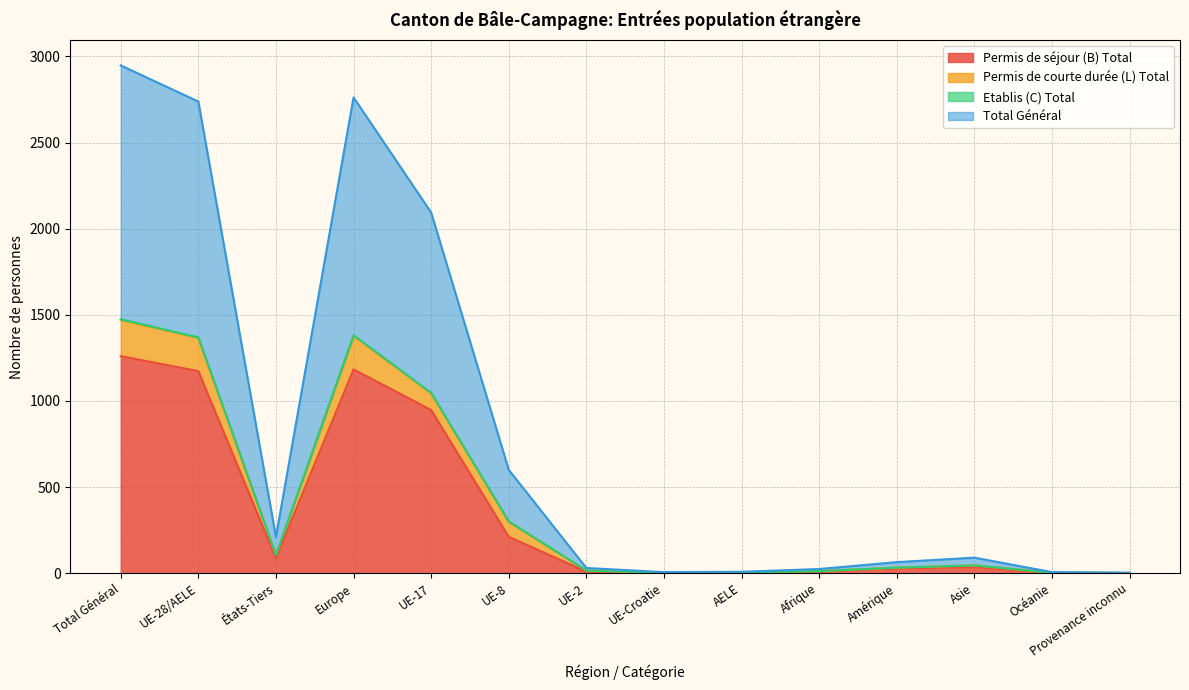

At which category is the sum across all series the highest?

Total Général